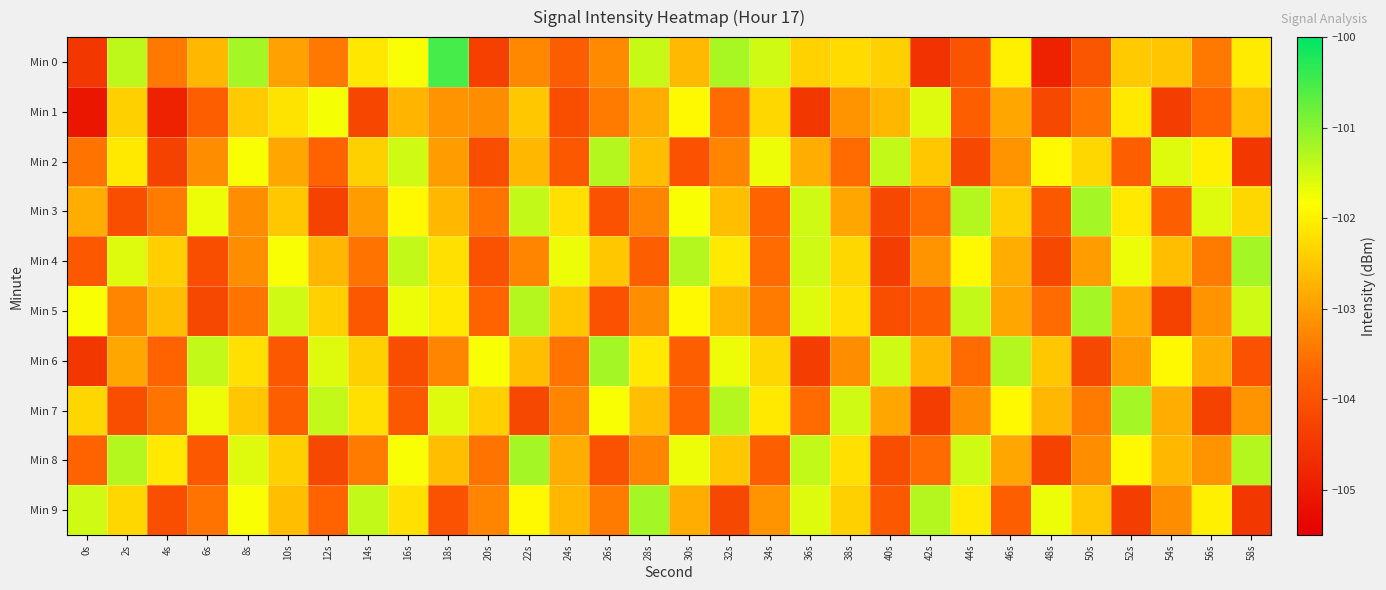

List the series in order of their peak value, lowest first.

Min 1, Min 2, Min 3, Min 4, Min 5, Min 6, Min 7, Min 8, Min 9, Min 0